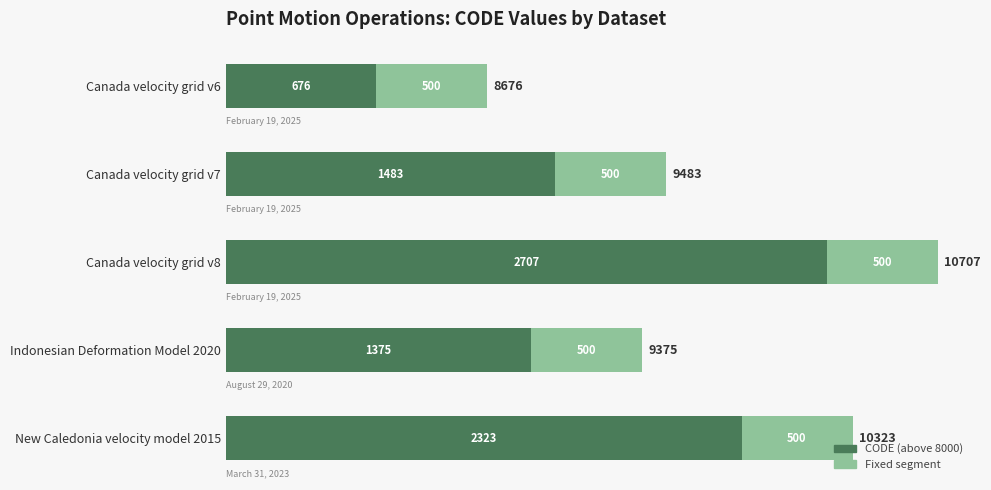

What is the total value across all series at Canada velocity grid v6?

1176